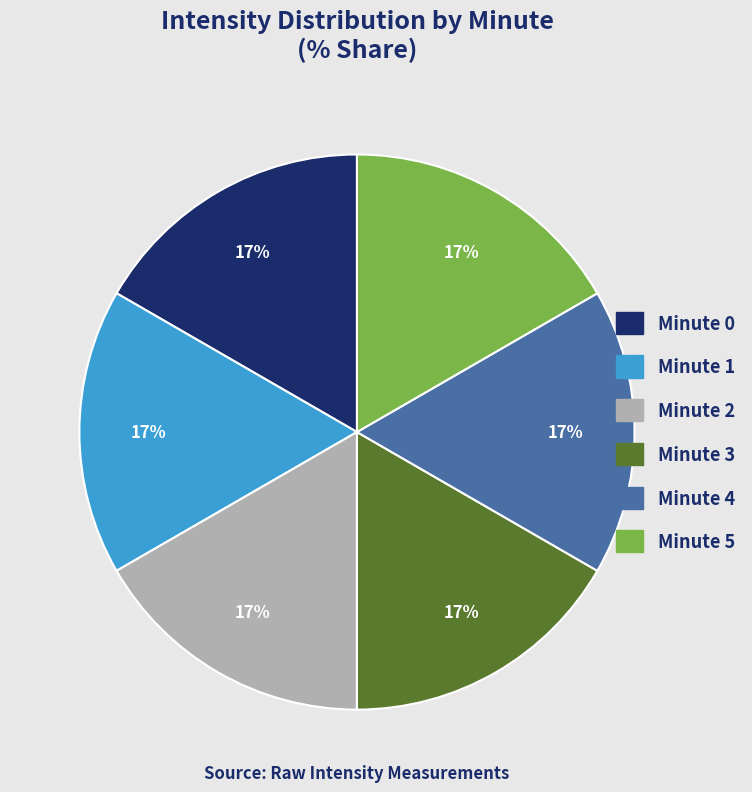

Does any single category account for the majority?

No